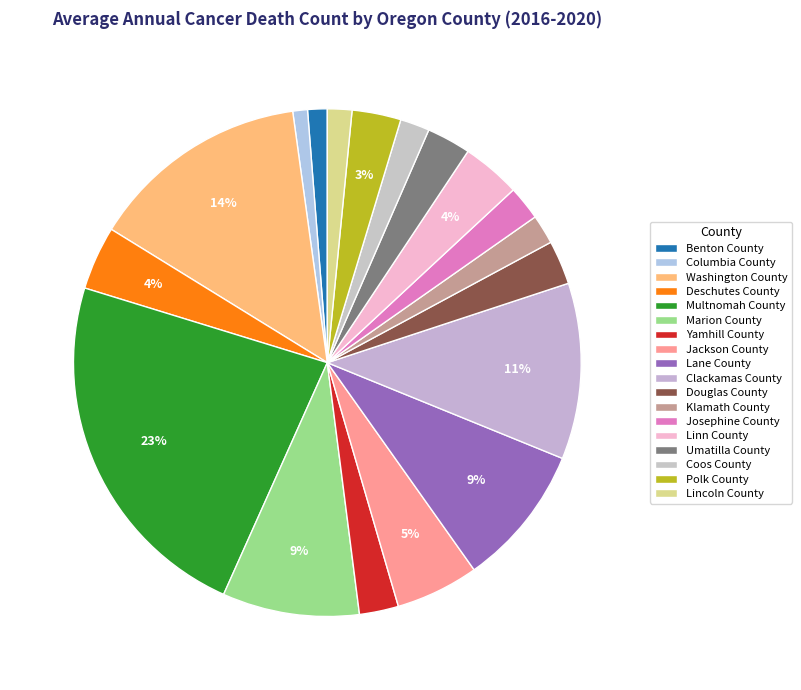

How many slices are in this pie chart?

18